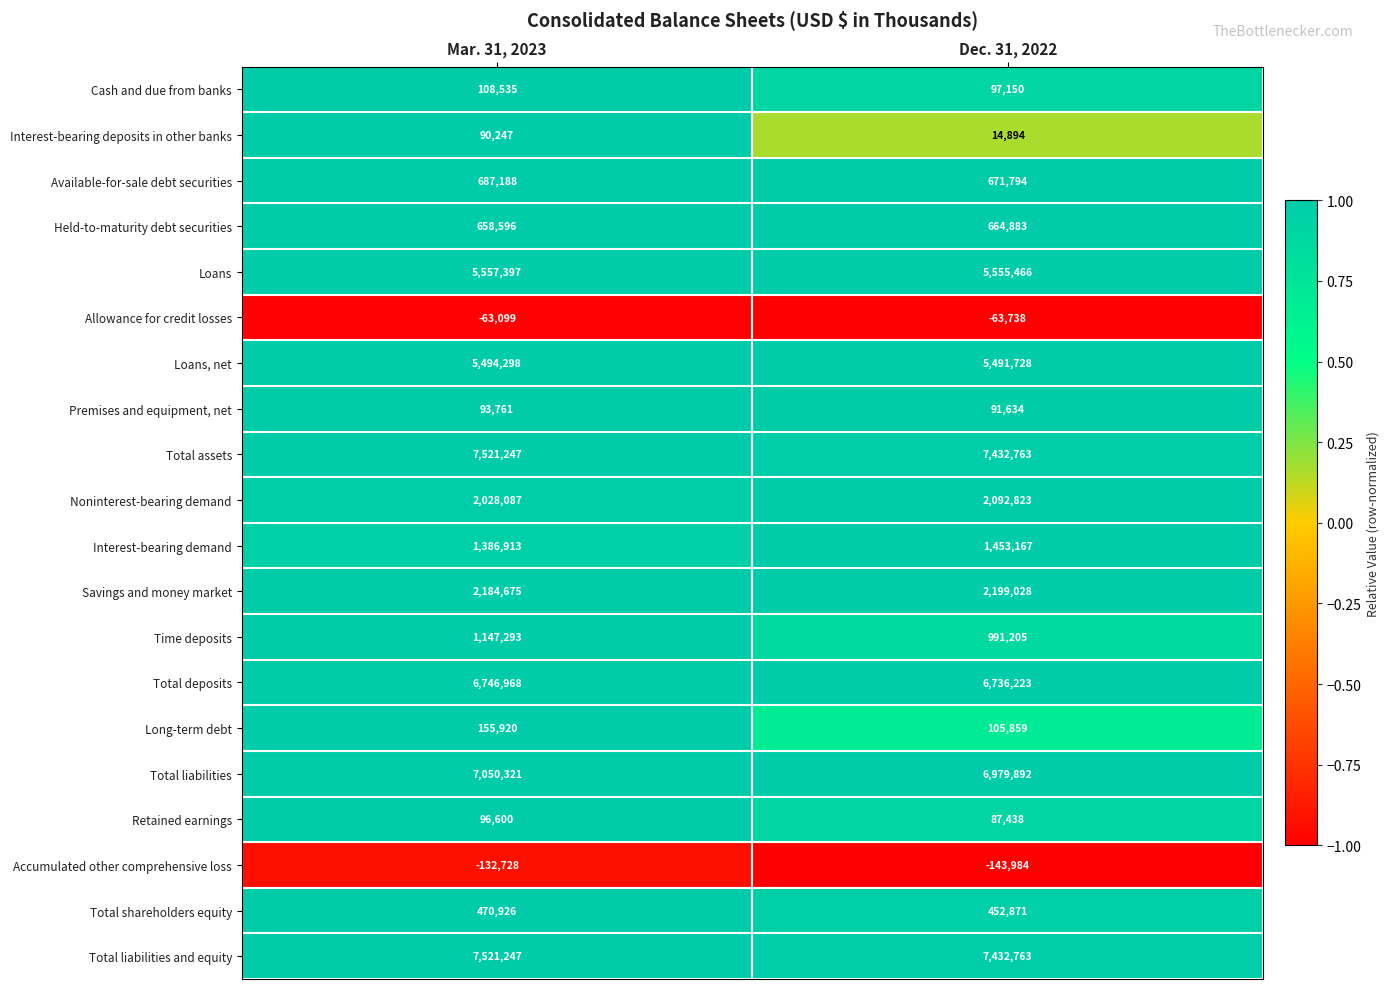

At which label is Allowance for credit losses closest to -63418?

Mar. 31, 2023